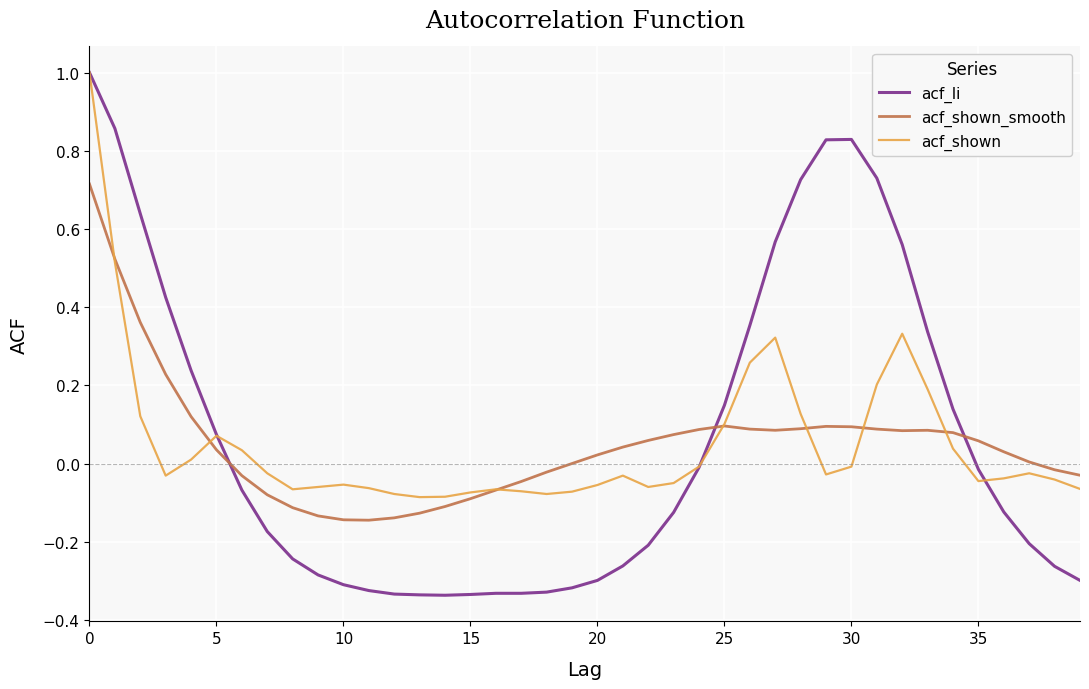

What is the sum of all acf_shown_smooth values?

1.9